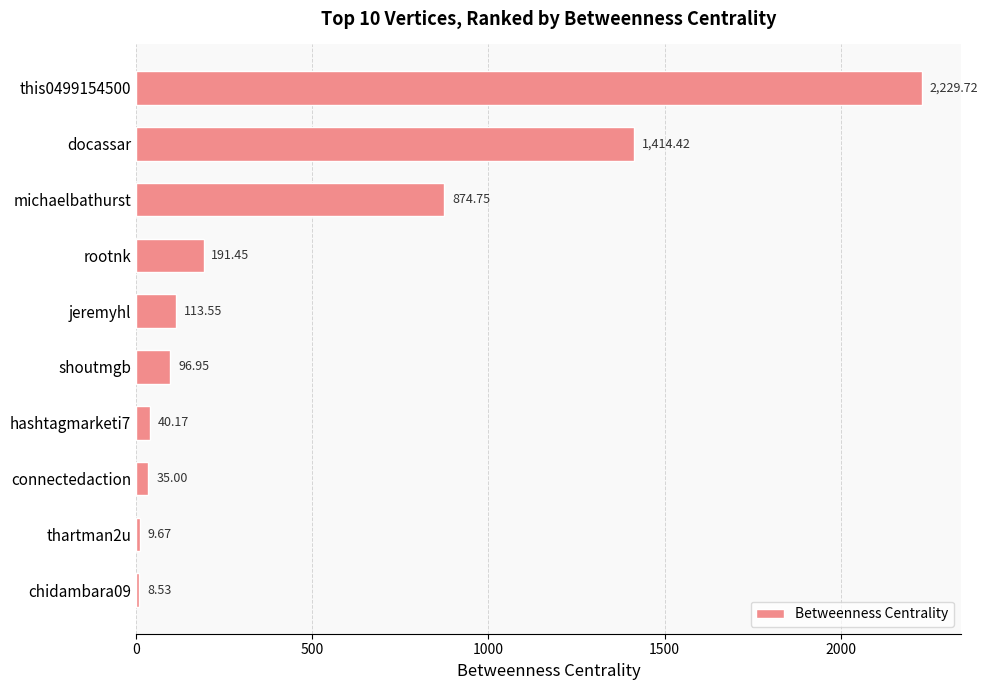

What is the change in value from this0499154500 to chidambara09?

-2221.2